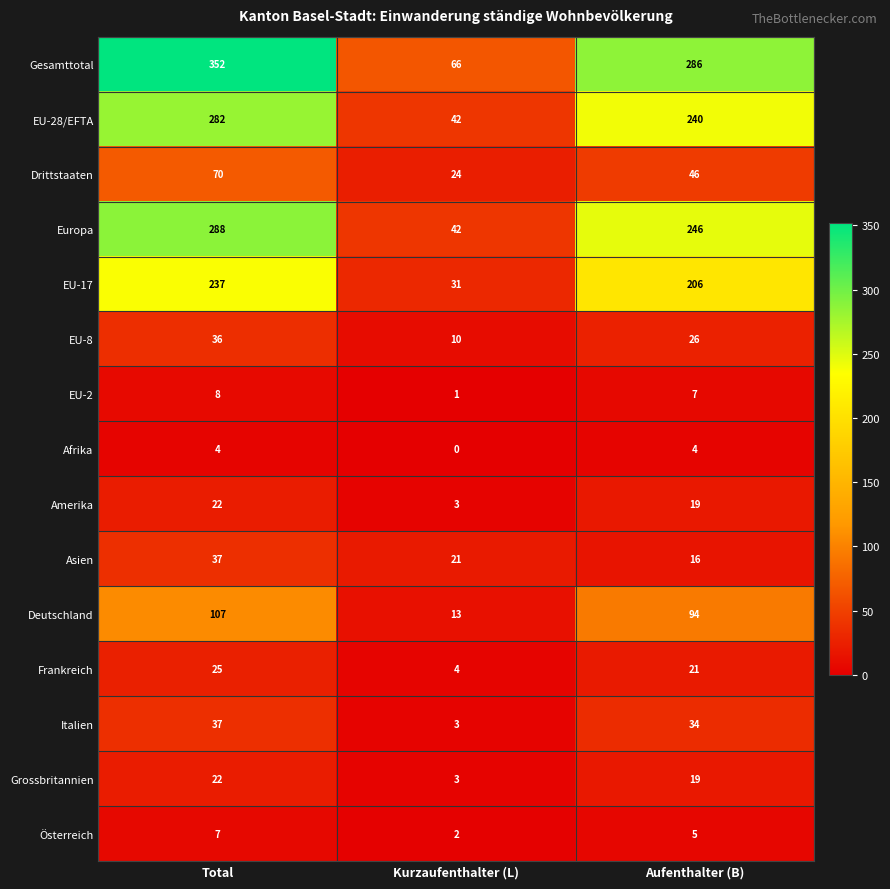

Count the number of data series in this chart.

15